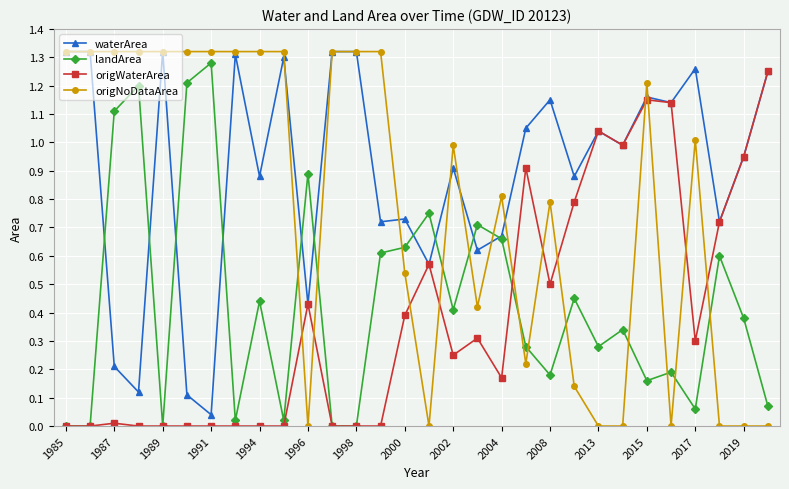

True or false: landArea has more than 0 interior local peaks.

True